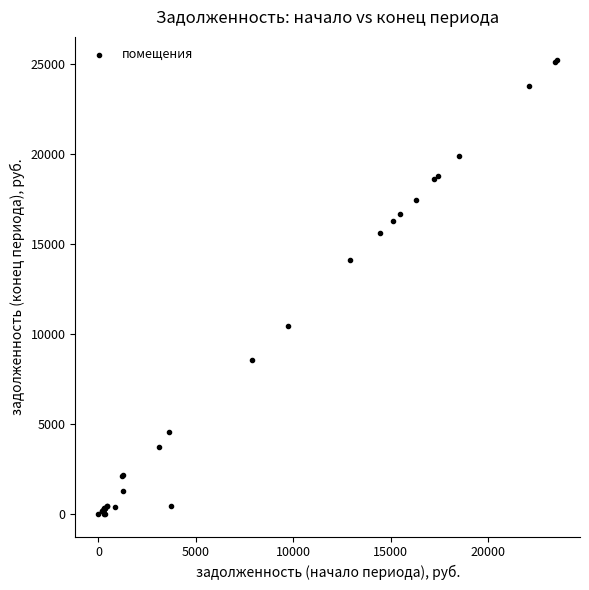

What Y value in the scatter plot is closest to 12612?

14106.9